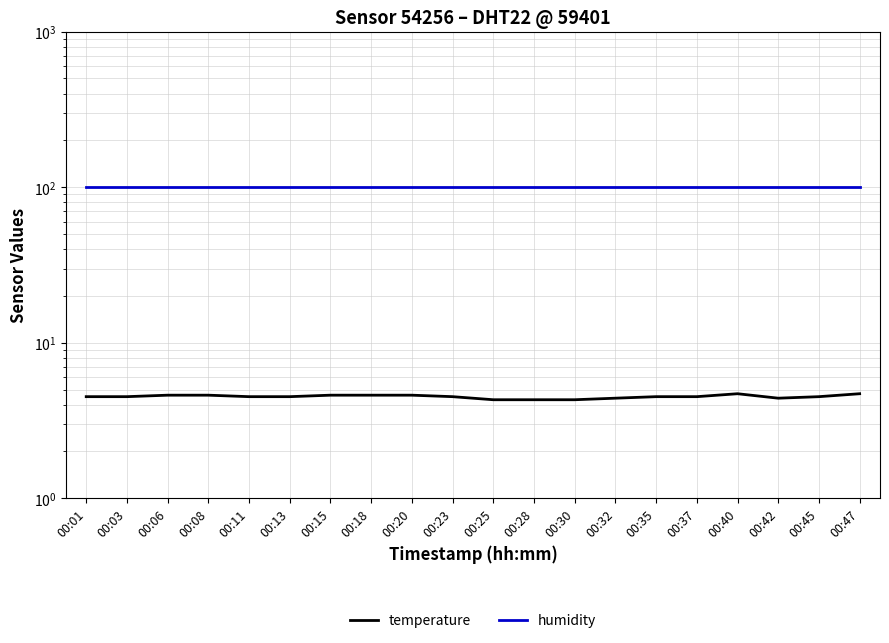

List the series in order of their overall mean, lowest first.

temperature, humidity